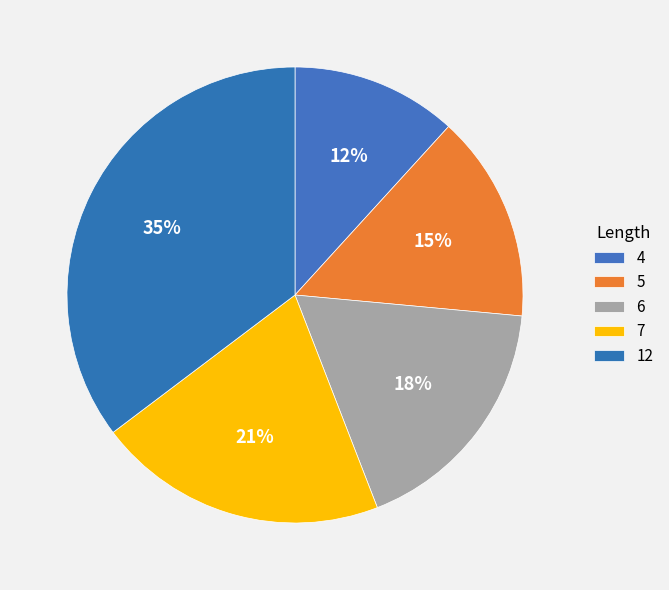

How much of the chart is everything except 4?

88.2%